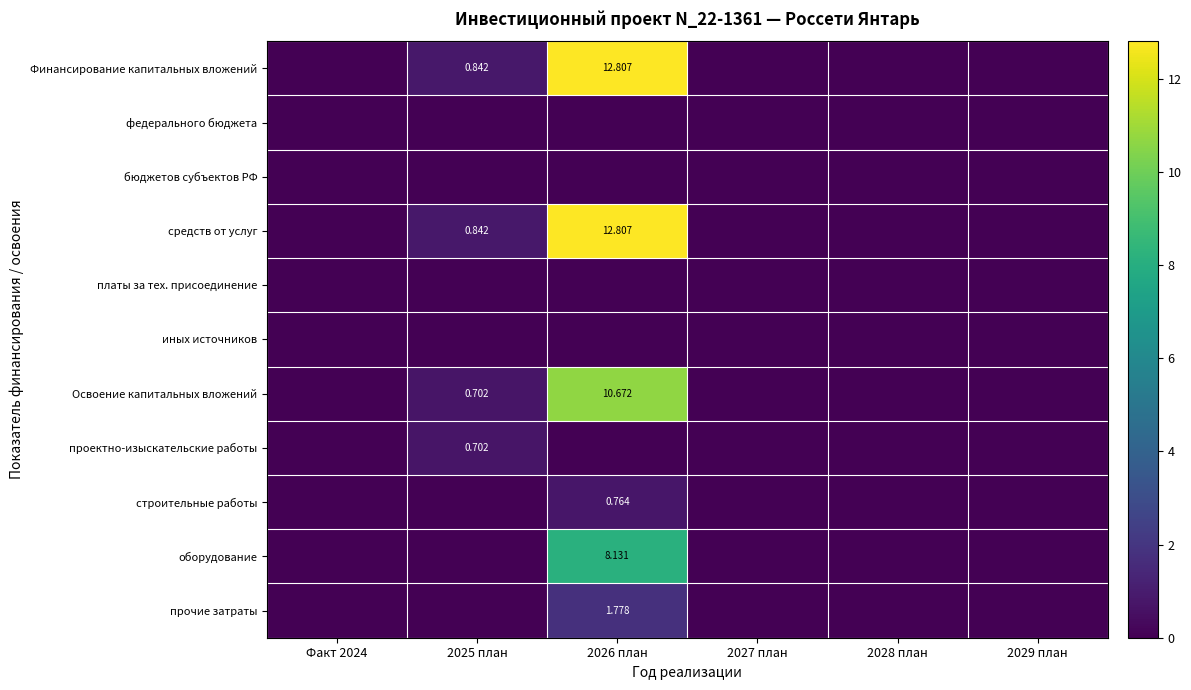

Which label corresponds to the largest value in the chart?

2026 план